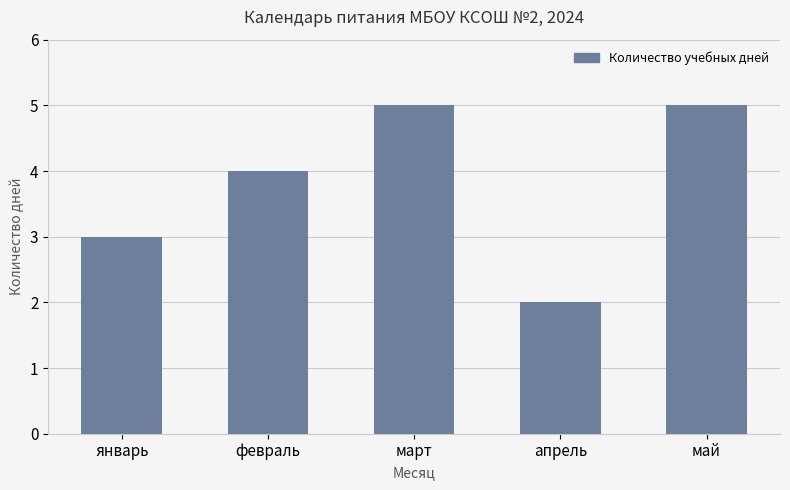

What is the sum of all values?

19